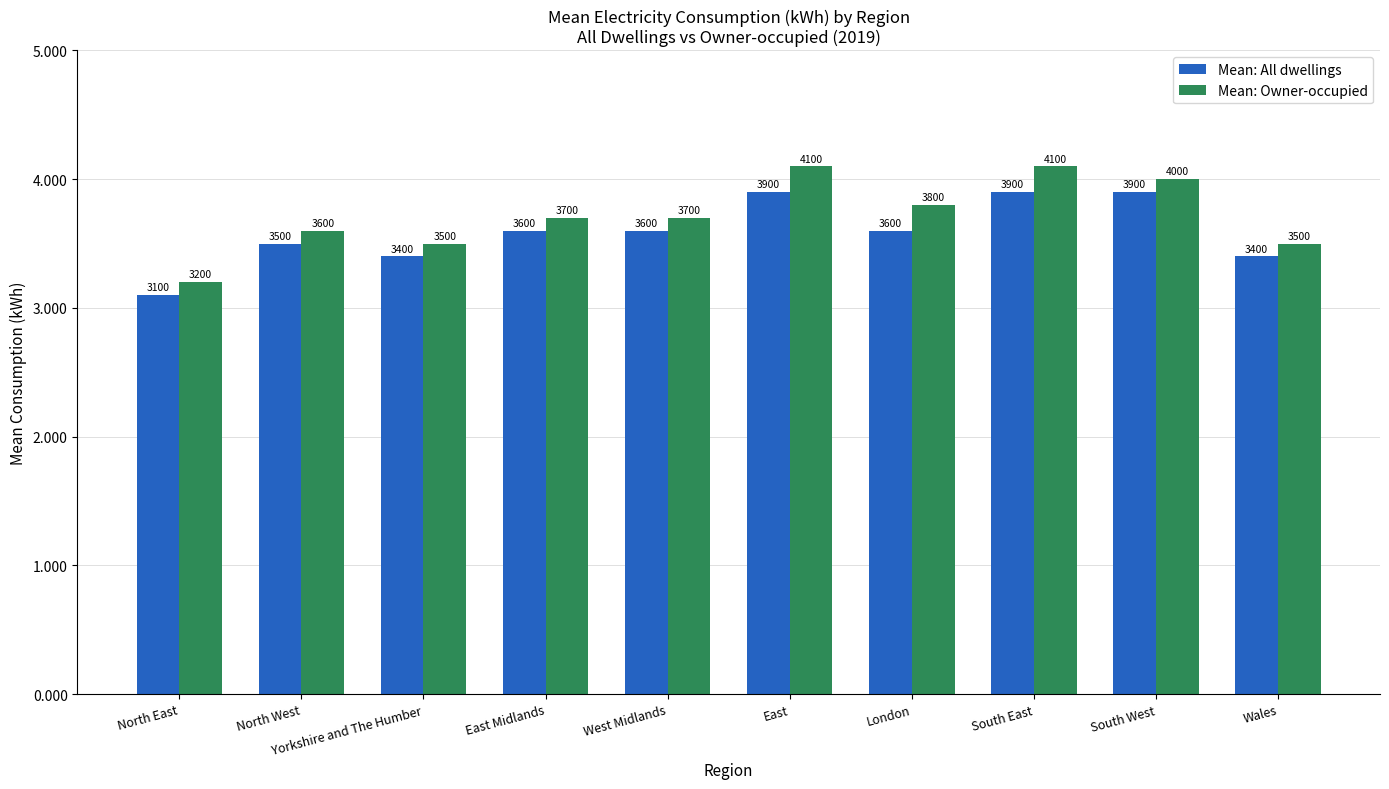

Does the chart contain any negative values?

No